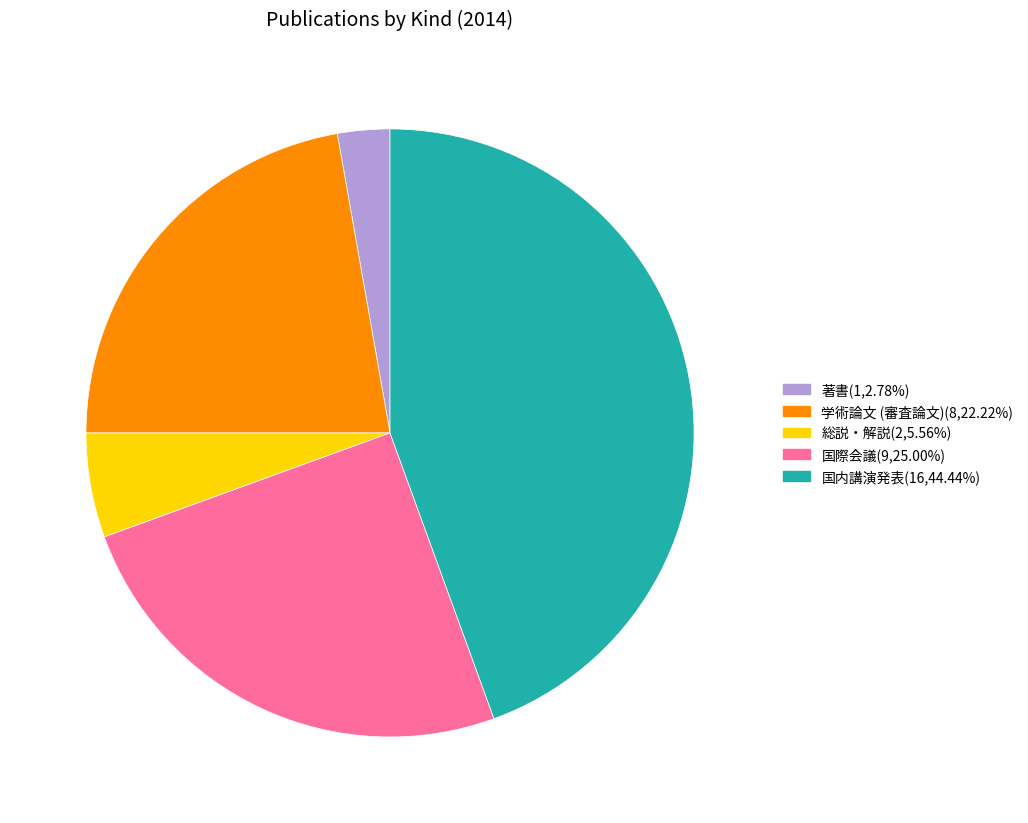

Rank the categories by value from highest to lowest.

国内講演発表, 国際会議, 学術論文 (審査論文), 総説・解説, 著書